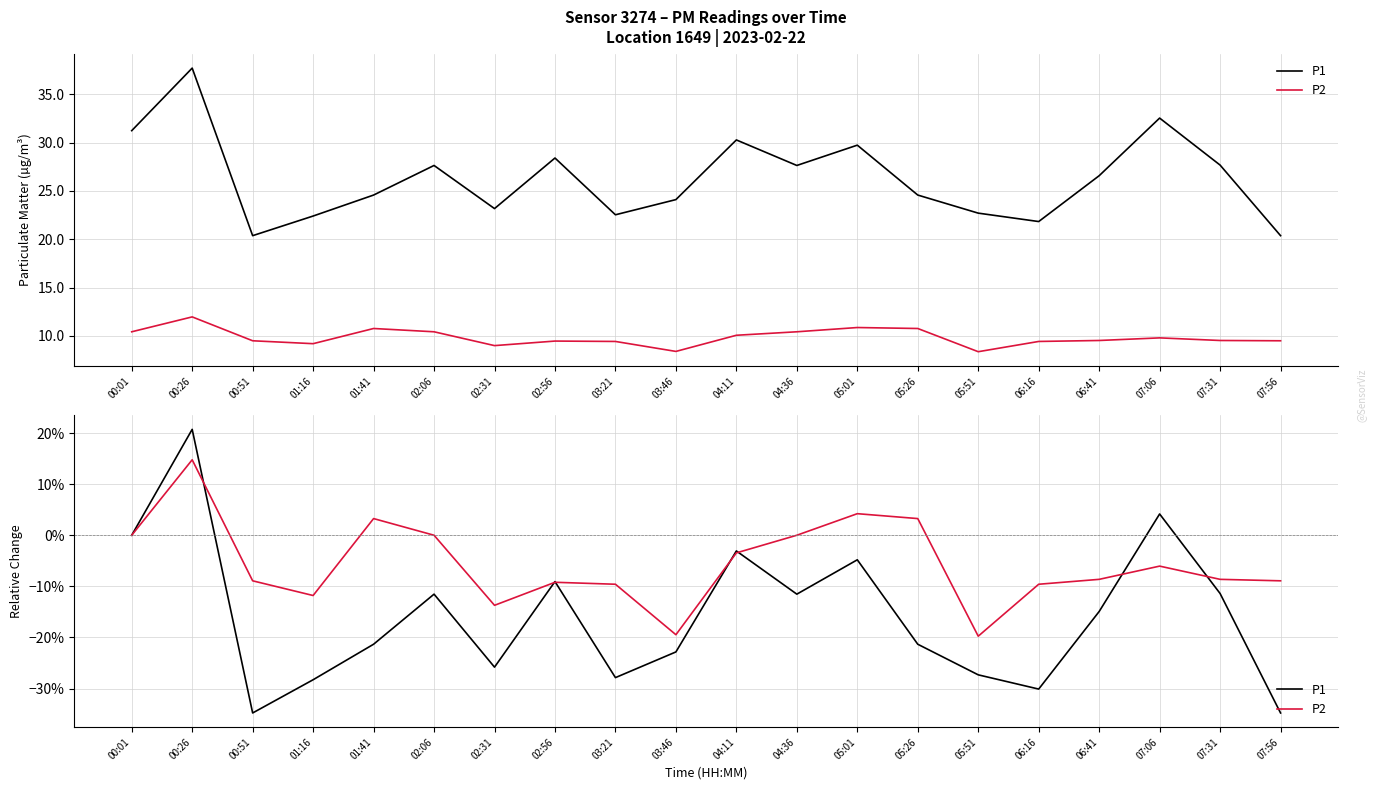

At which label does P2 first exceed 0?

00:26